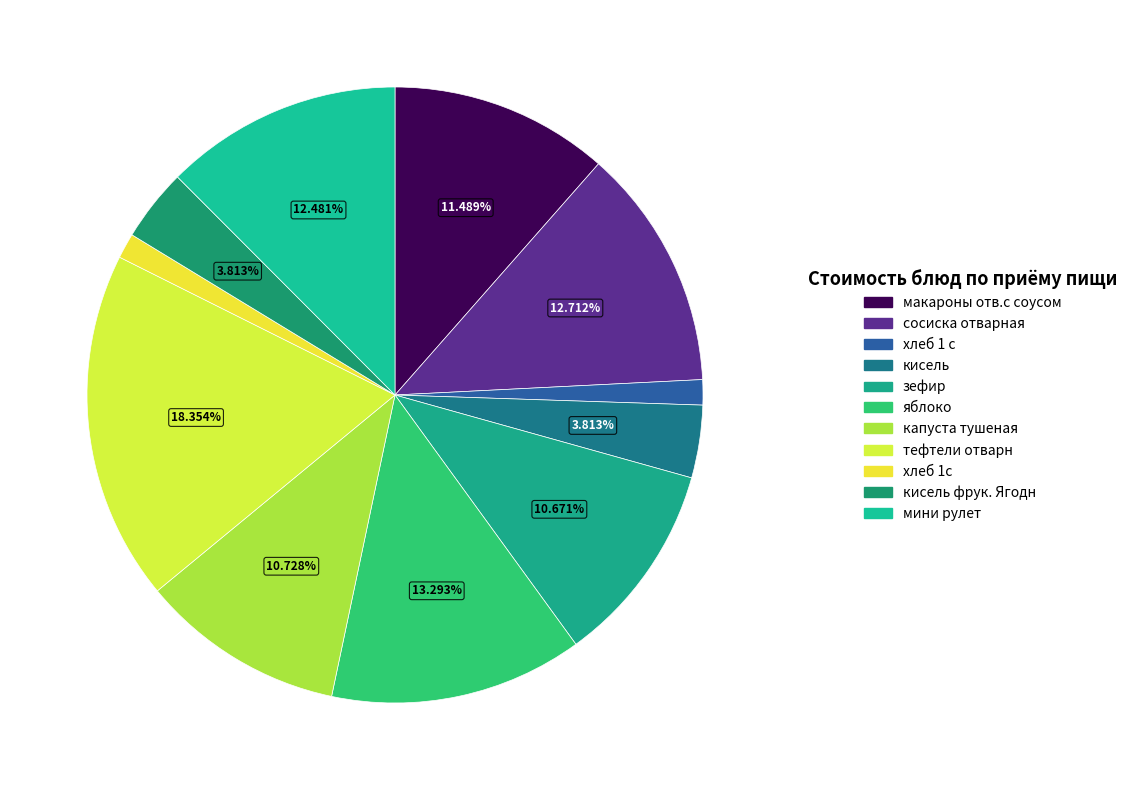

How many segments does this pie chart have?

11